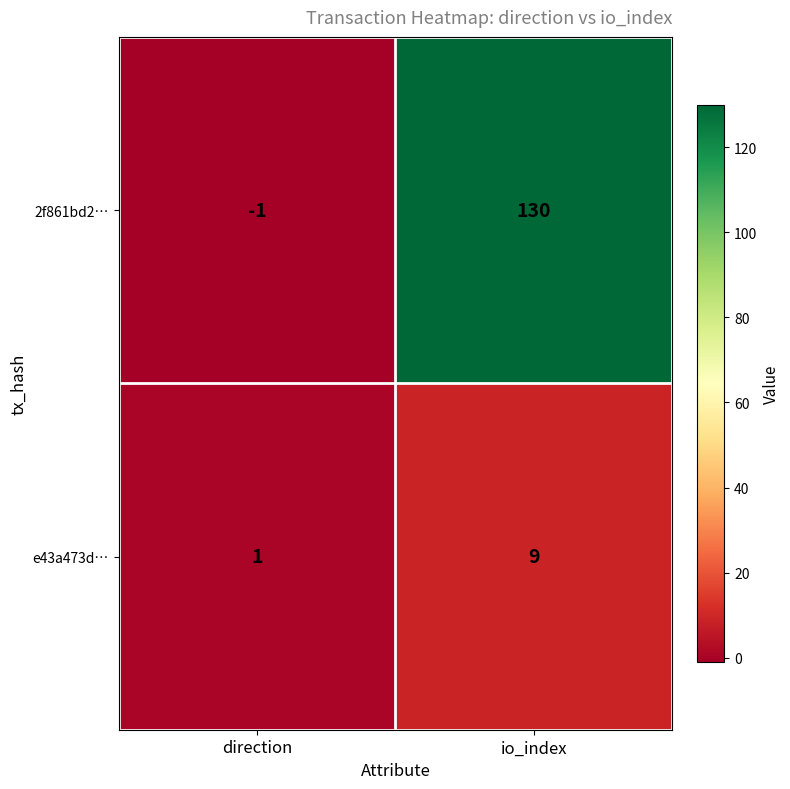

Which category has the highest value across all series?

io_index